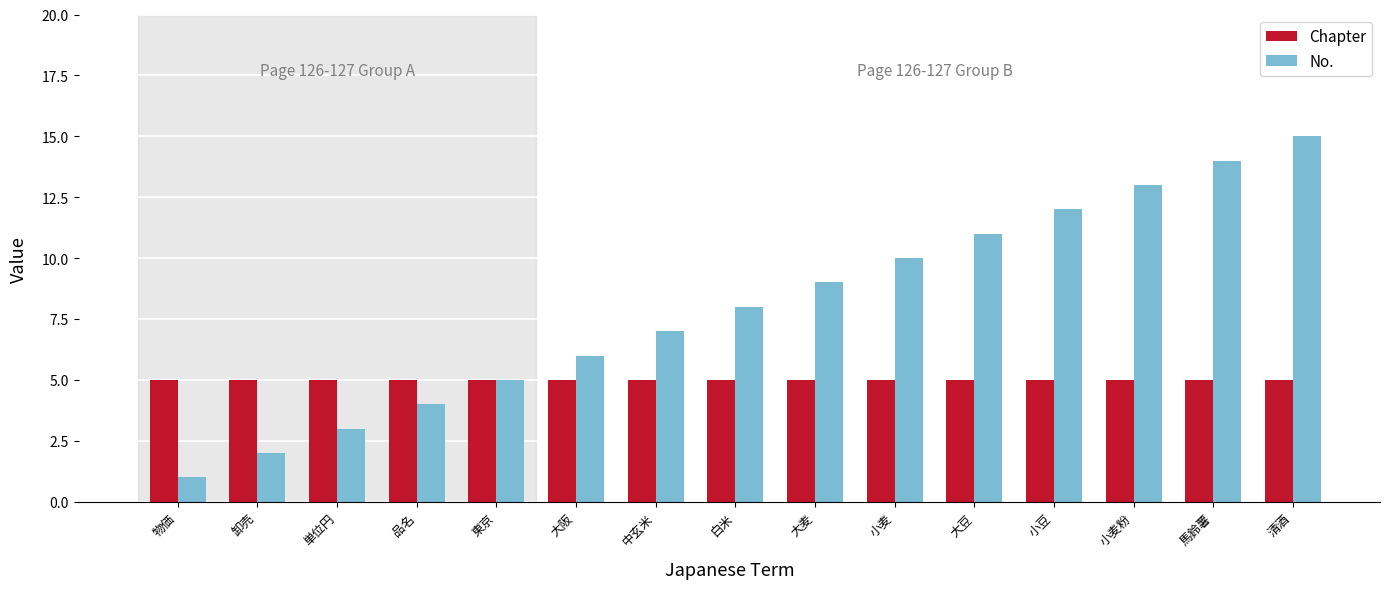

Rank the series by their average value, from highest to lowest.

No., Chapter